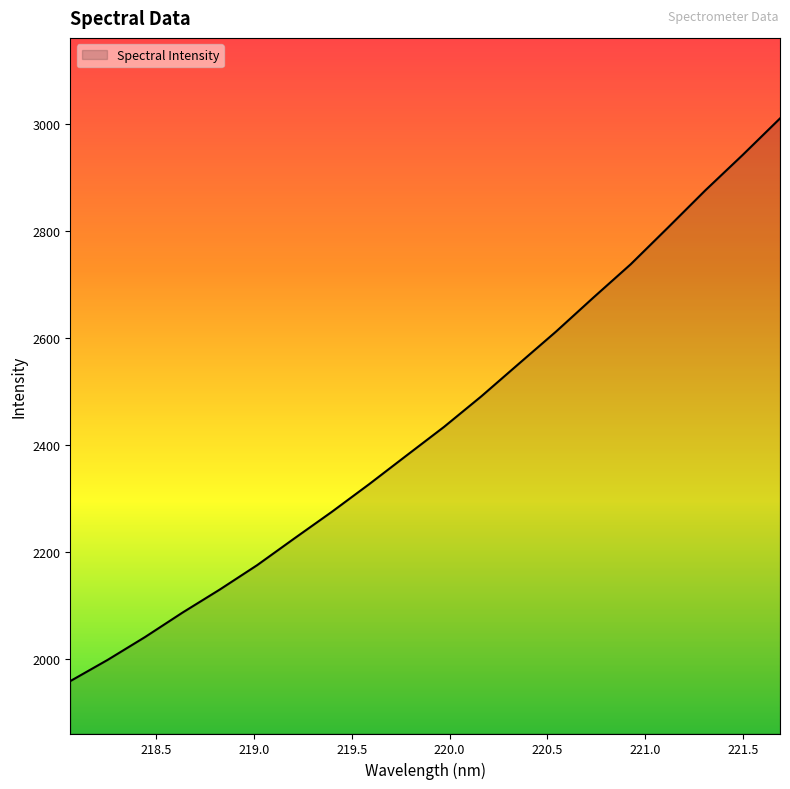

What is the minimum value shown in the chart?

1958.8